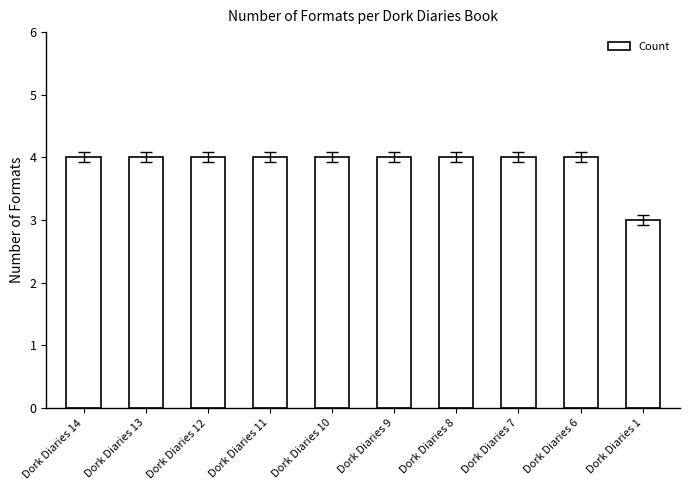

Reading left to right, extract all data points from this chart.

4	4	4	4	4	4	4	4	4	3